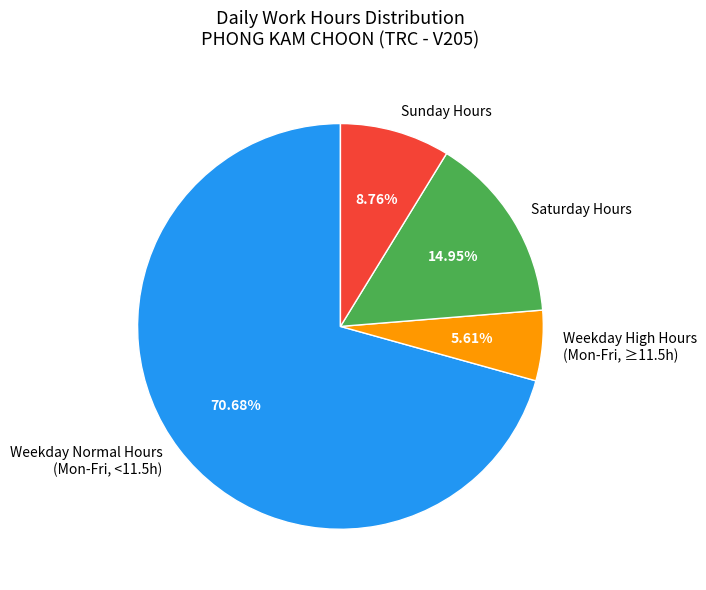

Which slice represents more than half of the pie?

Weekday Normal Hours (Mon-Fri, <11.5h)